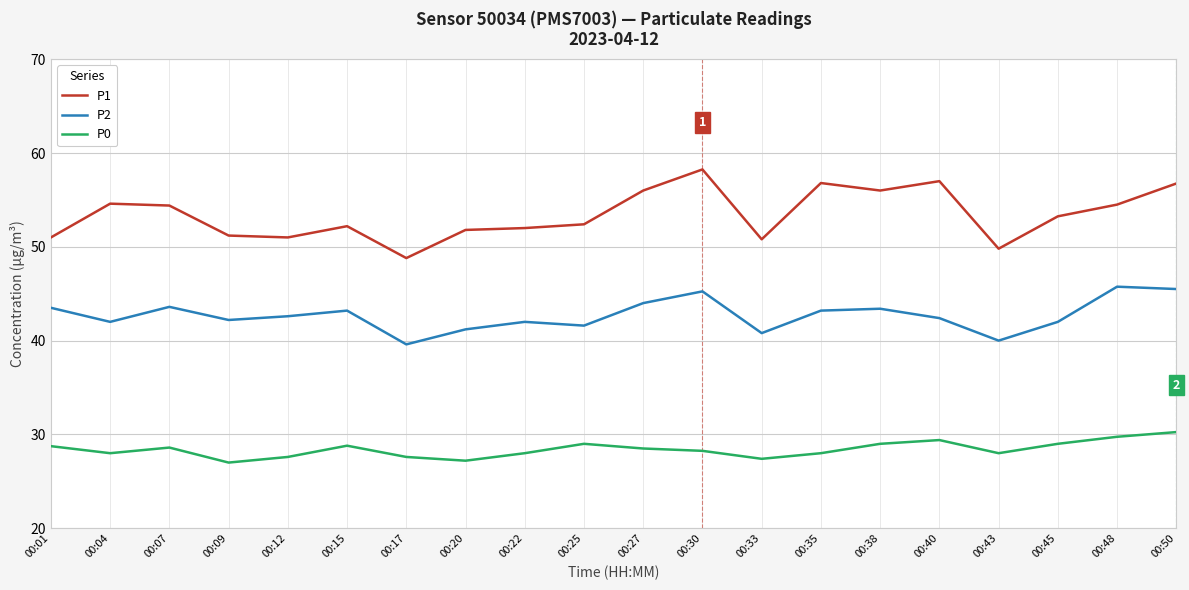

Is this an area chart (filled region under the line)?

No